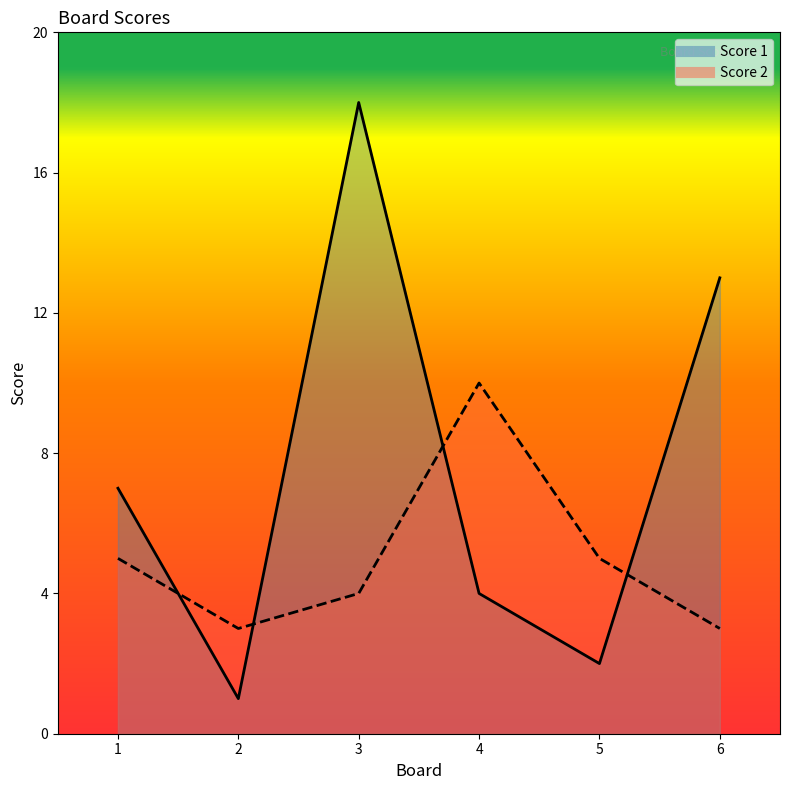

What is the value of the Score 1 point at the 2nd from the left?

1